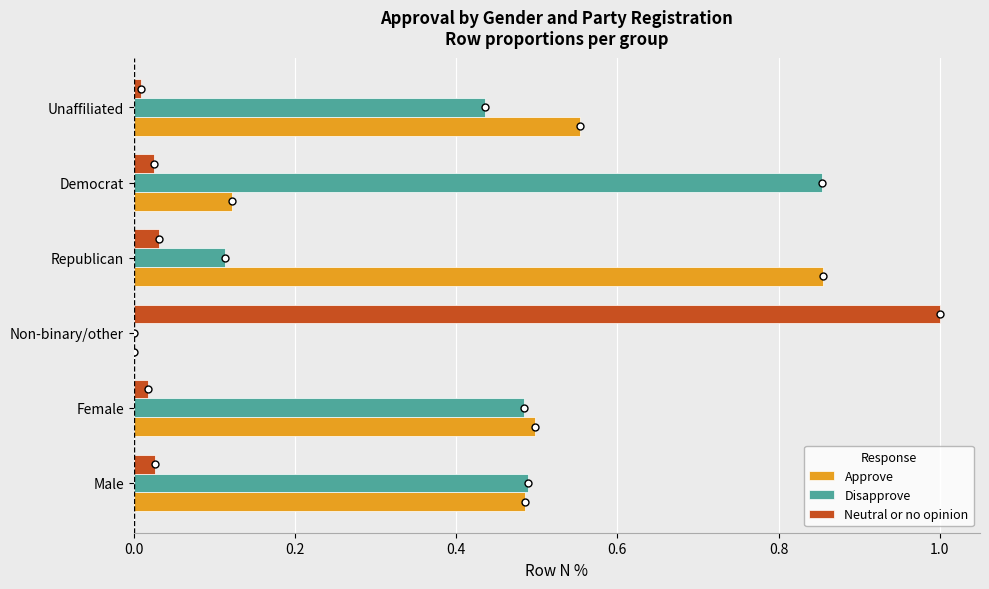

Is it true that Disapprove equals 0.4 at Democrat?

False